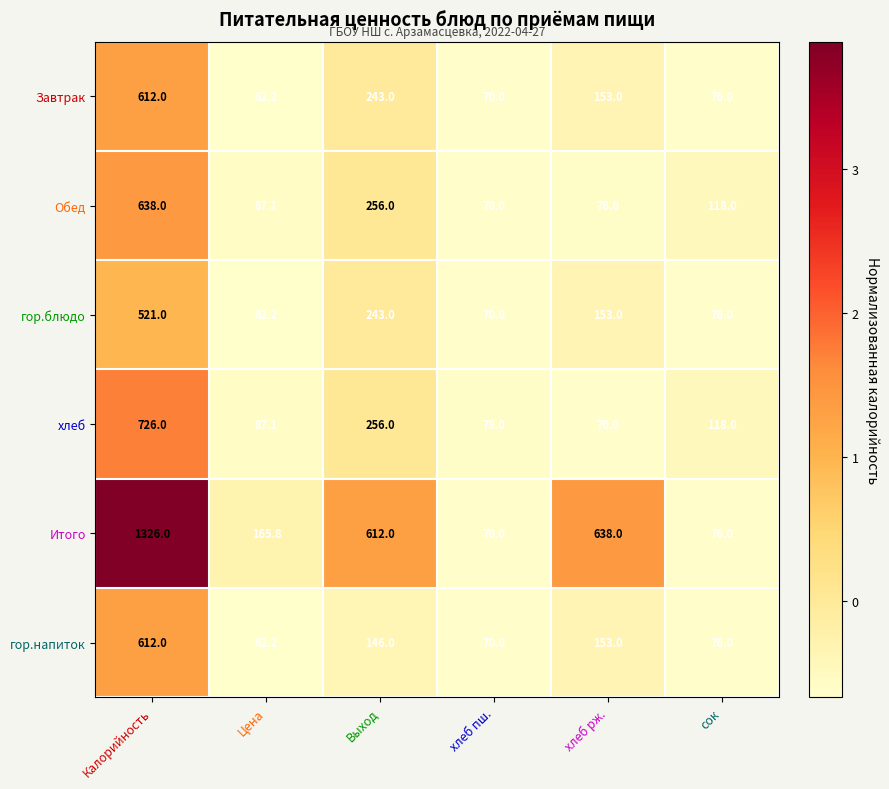

At which category does the chart reach its minimum across all series?

Цена